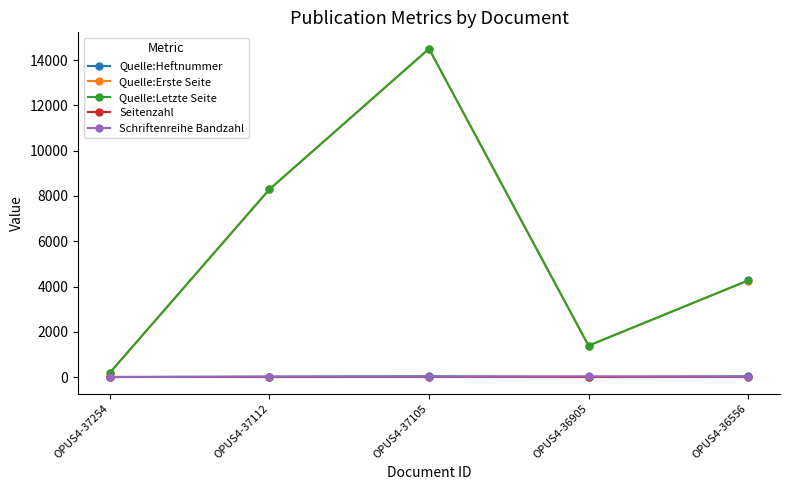

At how many categories does at least one series exceed 13005?

1